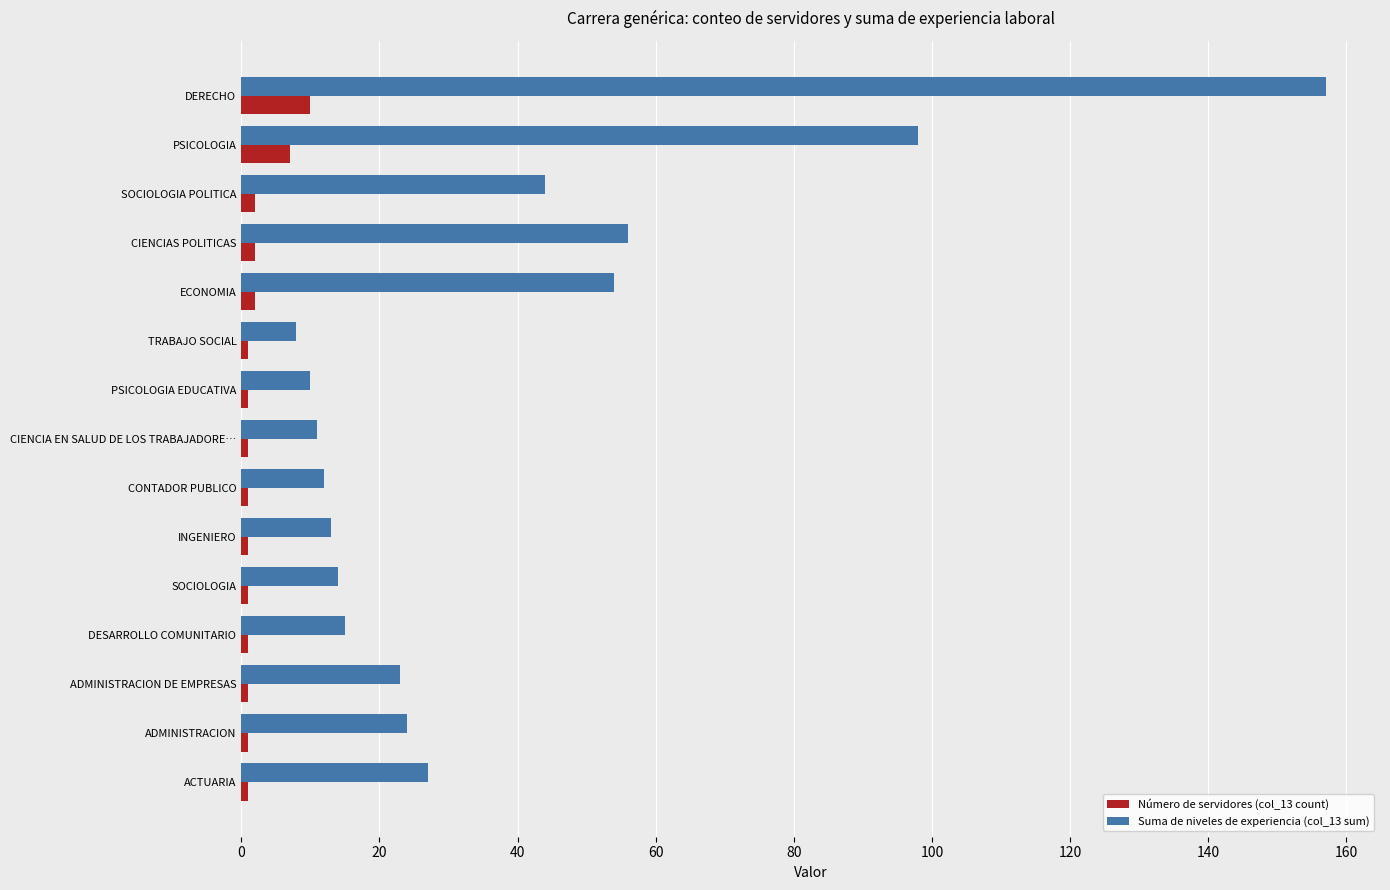

List the series in order of their peak value, lowest first.

Número de servidores (col_13 count), Suma de niveles de experiencia (col_13 sum)